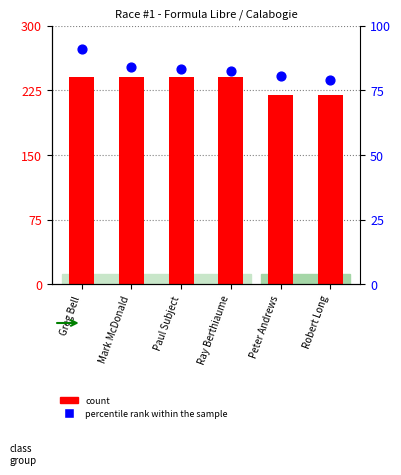

What is the total value across all series at Greg Bell?

330.9